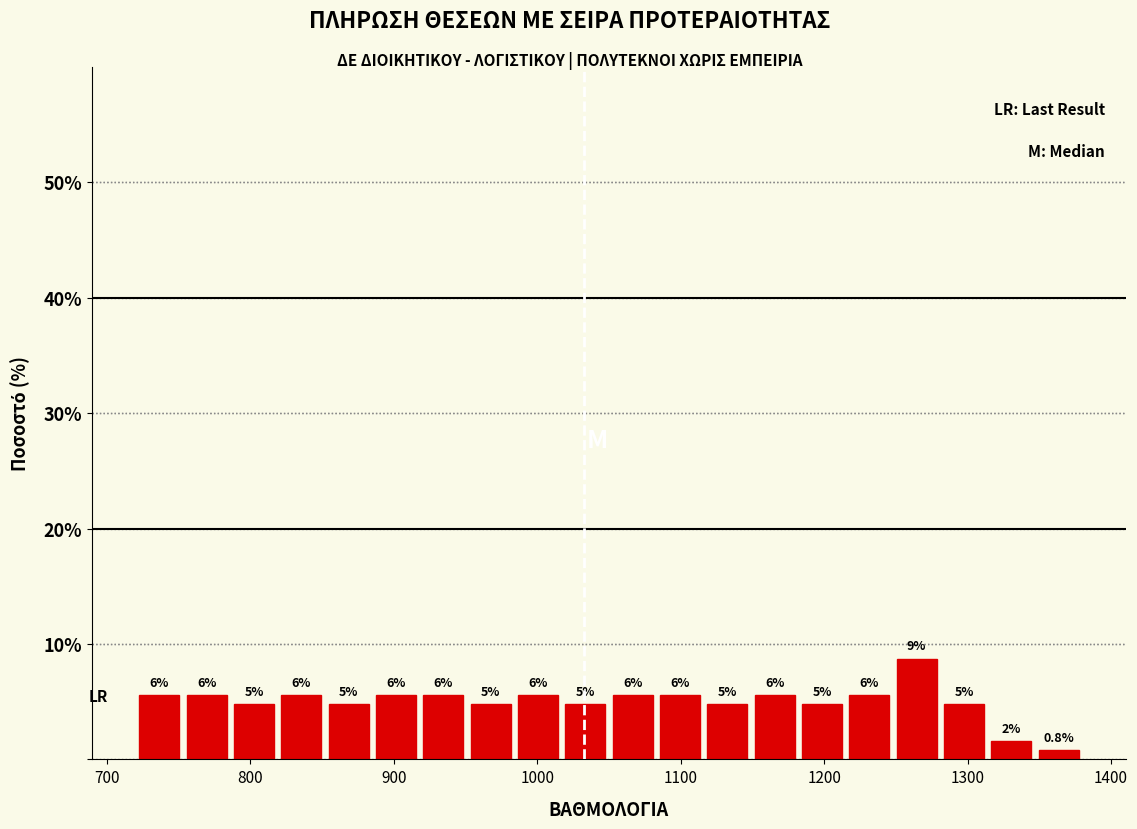

Around what value on the x-axis is the tallest bar? Give the approximate position of its centre, as read against the axis.

1260